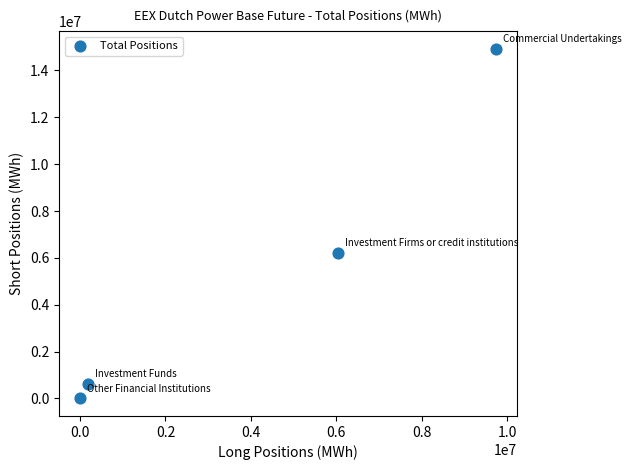

What Y value in the scatter plot is closest to 7465993?

6219115